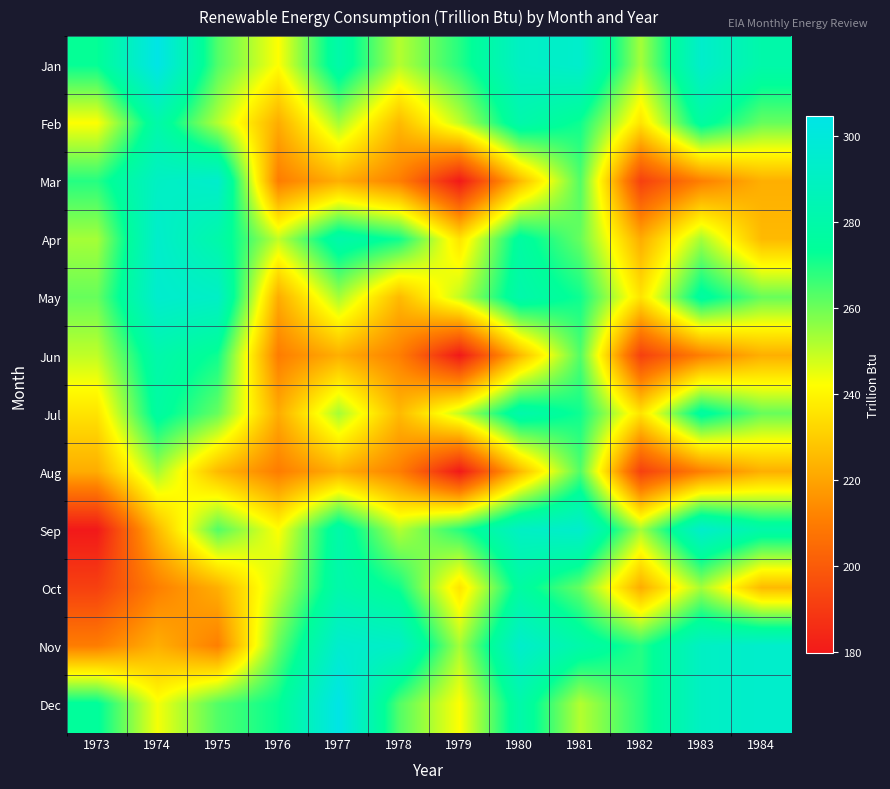

Reading left to right, transcribe all the data shown in this chart.

Jan: 1973=272.7	1974=304.5	1975=263.4	1976=242.2	1977=279.9	1978=251.3	1979=268.8	1980=290.6	1981=294.0	1982=253.2	1983=293.7	1984=279.9
Feb: 1973=242.2	1974=279.9	1975=251.3	1976=222.1	1977=253.2	1978=225.3	1979=249.9	1980=280.7	1981=271.5	1982=235.7	1983=276.8	1984=260.8
Mar: 1973=268.8	1974=290.6	1975=294.0	1976=210.3	1977=222.7	1978=211.0	1979=179.7	1980=225.3	1981=263.4	1982=191.7	1983=211.0	1984=222.7
Apr: 1973=253.2	1974=293.7	1975=279.9	1976=249.9	1977=280.7	1978=271.5	1979=235.7	1980=276.8	1981=260.8	1982=222.1	1983=253.2	1984=225.3
May: 1973=260.8	1974=294.8	1975=291.5	1976=222.1	1977=253.2	1978=225.3	1979=249.9	1980=280.7	1981=271.5	1982=235.7	1983=276.8	1984=260.8
Jun: 1973=249.9	1974=280.7	1975=271.5	1976=210.3	1977=222.7	1978=211.0	1979=179.7	1980=225.3	1981=263.4	1982=191.7	1983=211.0	1984=222.7
Jul: 1973=235.7	1974=276.8	1975=260.8	1976=222.1	1977=253.2	1978=225.3	1979=249.9	1980=280.7	1981=271.5	1982=235.7	1983=276.8	1984=260.8
Aug: 1973=222.1	1974=253.2	1975=225.3	1976=210.3	1977=222.7	1978=211.0	1979=179.7	1980=225.3	1981=263.4	1982=191.7	1983=211.0	1984=222.7
Sep: 1973=179.7	1974=225.3	1975=263.4	1976=242.2	1977=279.9	1978=251.3	1979=268.8	1980=290.6	1981=294.0	1982=253.2	1983=293.7	1984=279.9
Oct: 1973=191.7	1974=211.0	1975=222.7	1976=249.9	1977=280.7	1978=271.5	1979=235.7	1980=276.8	1981=260.8	1982=222.1	1983=253.2	1984=225.3
Nov: 1973=210.3	1974=222.7	1975=211.0	1976=260.8	1977=294.8	1978=291.5	1979=253.2	1980=293.7	1981=279.9	1982=268.8	1983=290.6	1984=294.0
Dec: 1973=274.4	1974=243.4	1975=263.4	1976=272.7	1977=304.5	1978=263.4	1979=242.2	1980=279.9	1981=251.3	1982=268.8	1983=290.6	1984=294.0